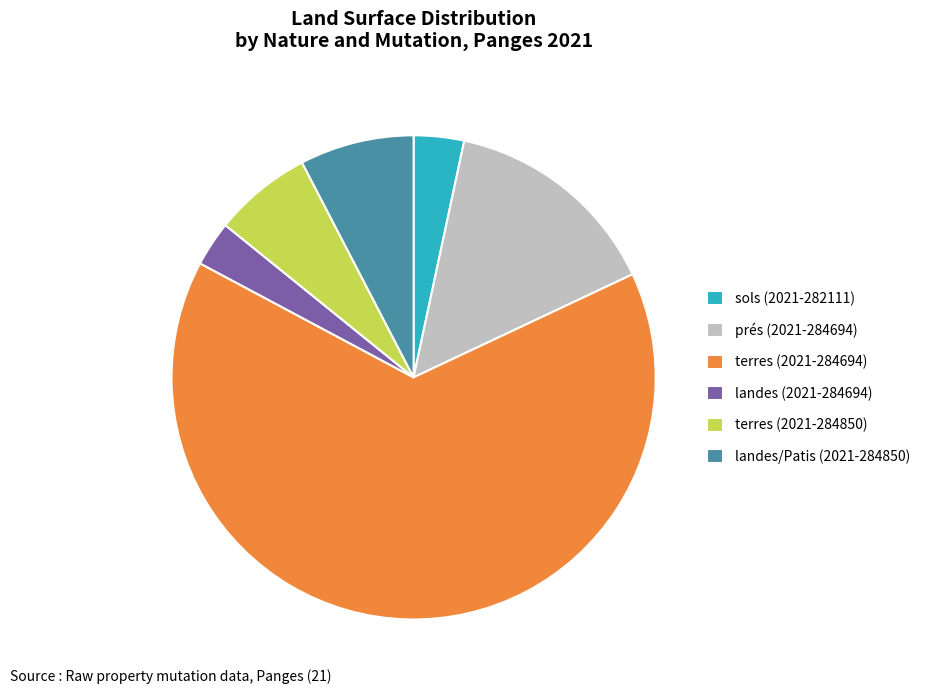

True or false: terres (2021-284694) accounts for 65% of the total.

True